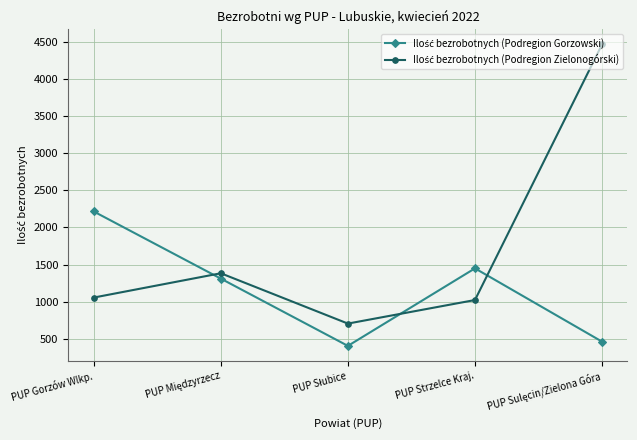

Does the chart have visible grid lines?

Yes